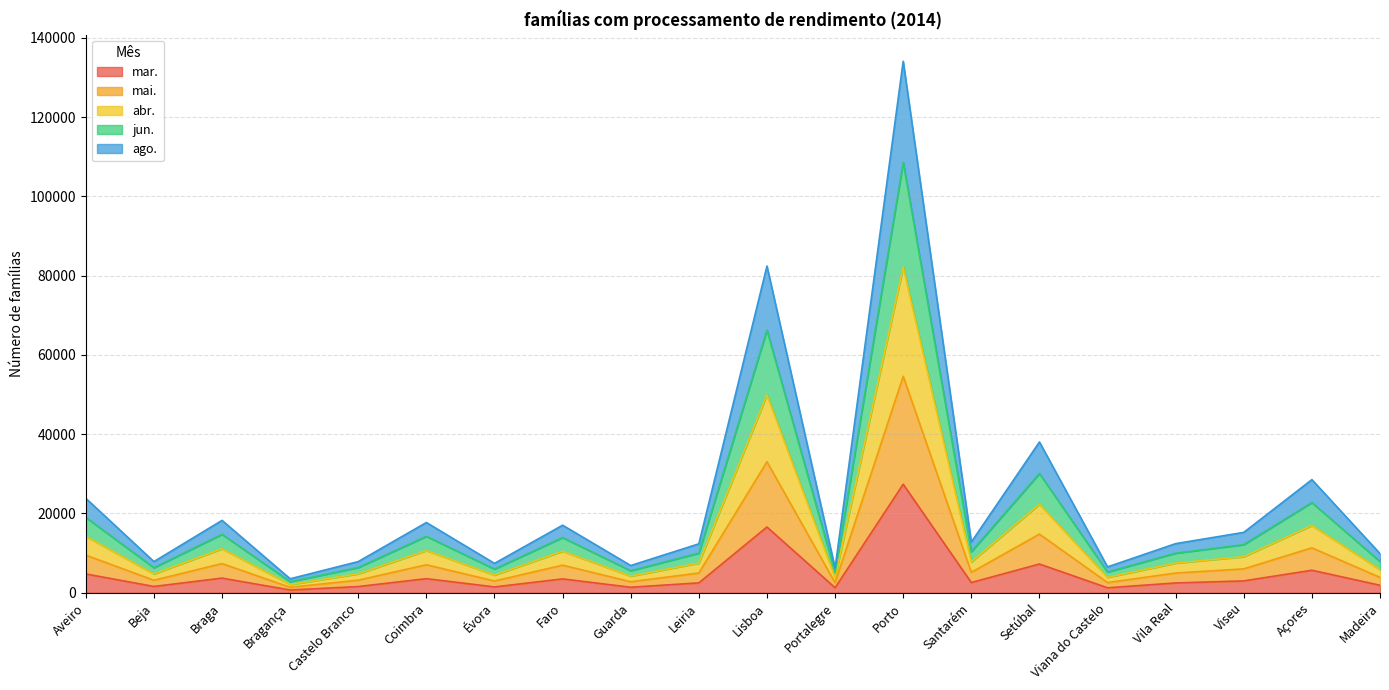

Which category has the highest value in the mar. series?

Porto